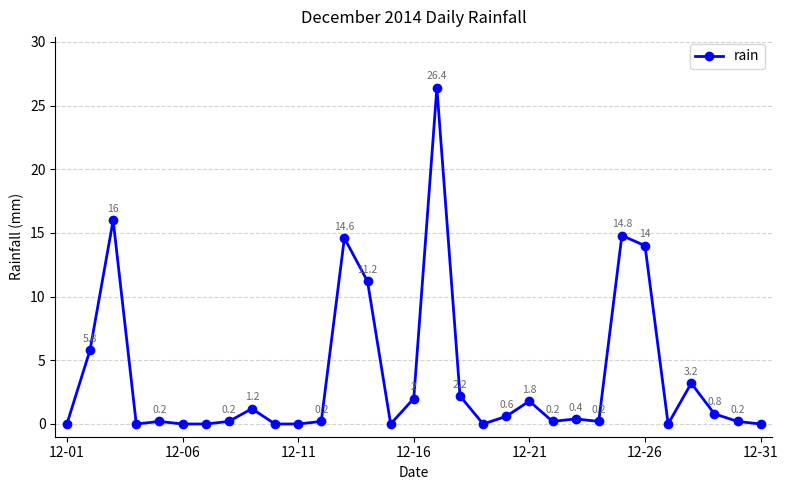

What is the difference between the second highest and minimum values?

16.0